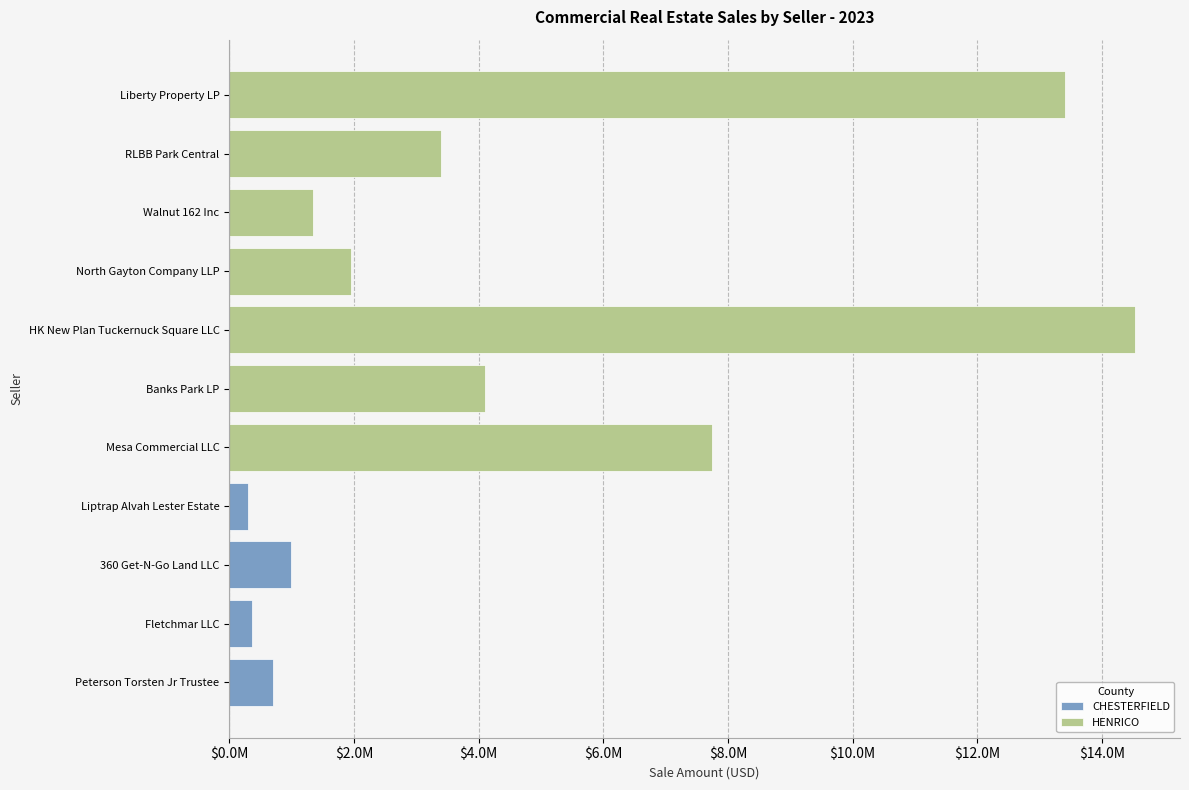

Reading left to right, what are all the values shown in this chart?

Peterson Torsten Jr Trustee=705000	Fletchmar LLC=360000	360 Get-N-Go Land LLC=1000000	Liptrap Alvah Lester Estate=300000	Mesa Commercial LLC=7750000	Banks Park LP=4100000	HK New Plan Tuckernuck Square LLC=14525000	North Gayton Company LLP=1950000	Walnut 162 Inc=1350000	RLBB Park Central=3400000	Liberty Property LP=13400000